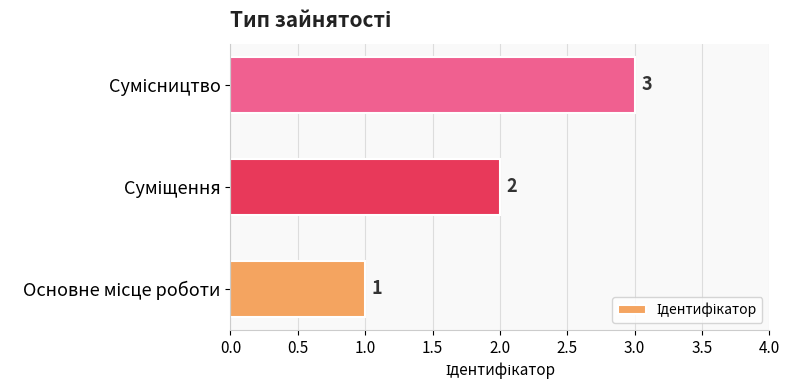

Are the bars grouped side by side (vs. stacked)?

No